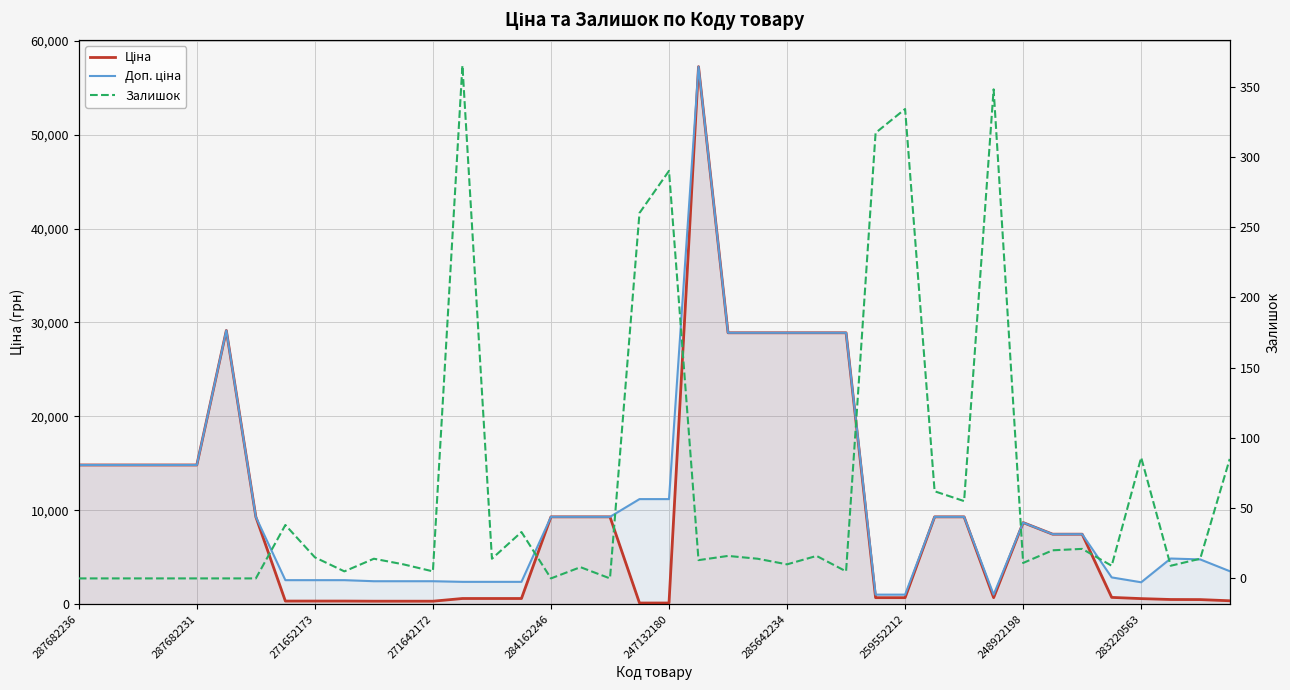

What is the maximum value shown in the chart?

57258.0